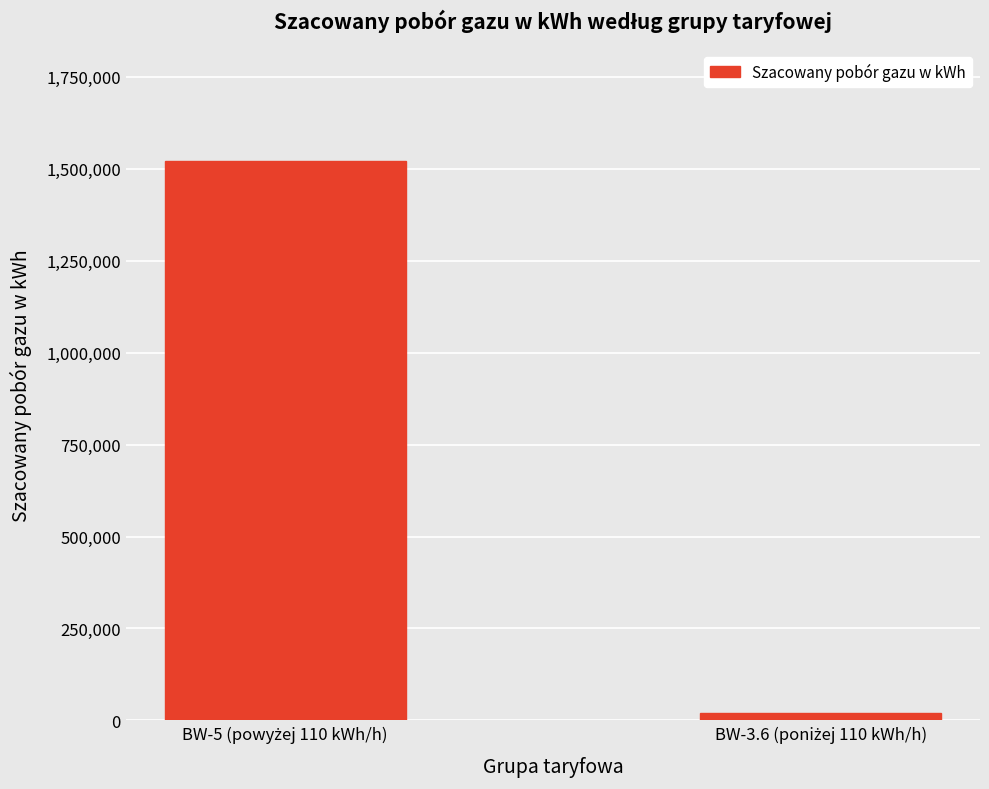

Reading left to right, transcribe all the data shown in this chart.

1520910	19500